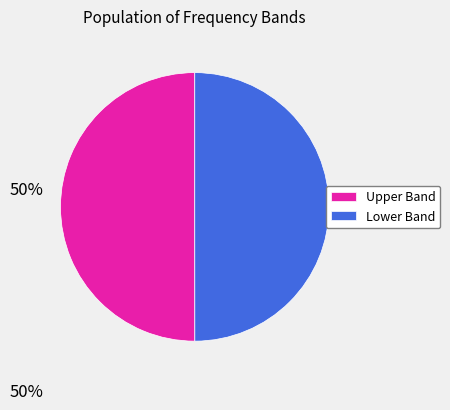

The Upper Band slice represents 50% of the pie. True or false?

True